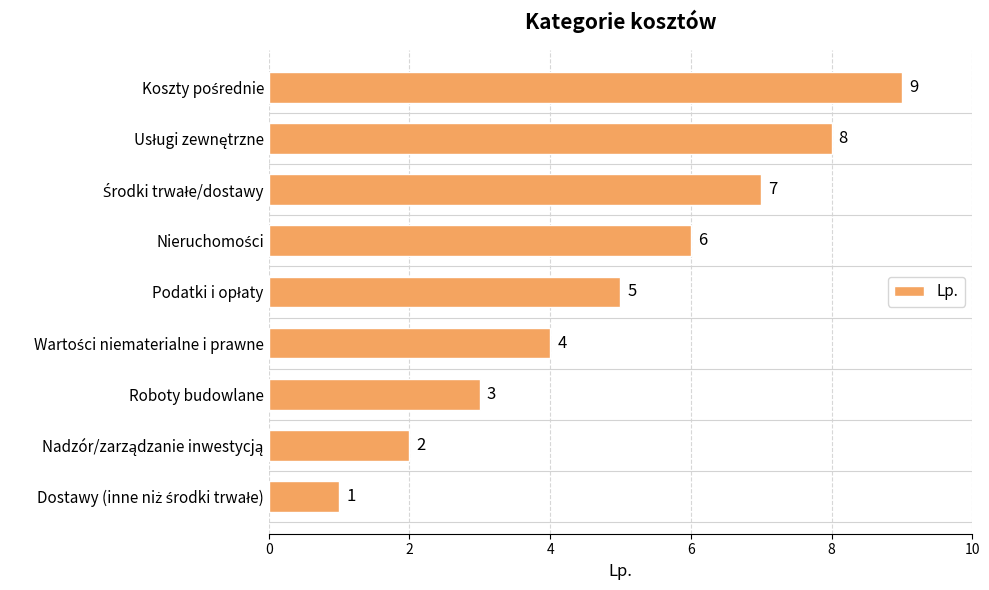

What is the smallest value displayed?

1